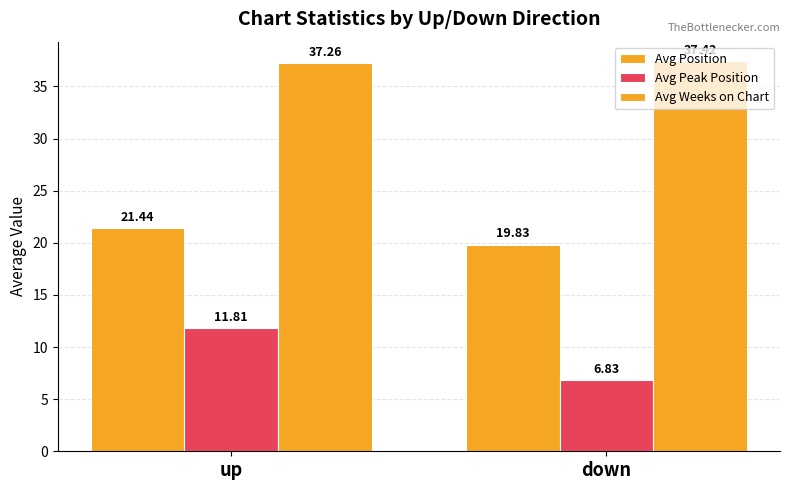

Is it true that Avg Peak Position equals 11.8 at up?

True